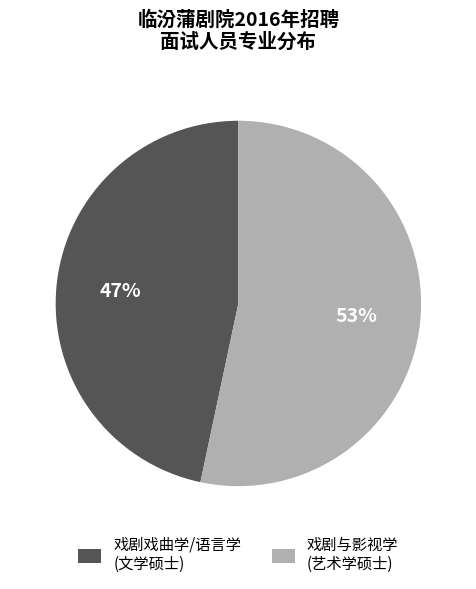

Between 戏剧戏曲学/语言学 (文学硕士) and 戏剧与影视学 (艺术学硕士), which is larger?

戏剧与影视学 (艺术学硕士)